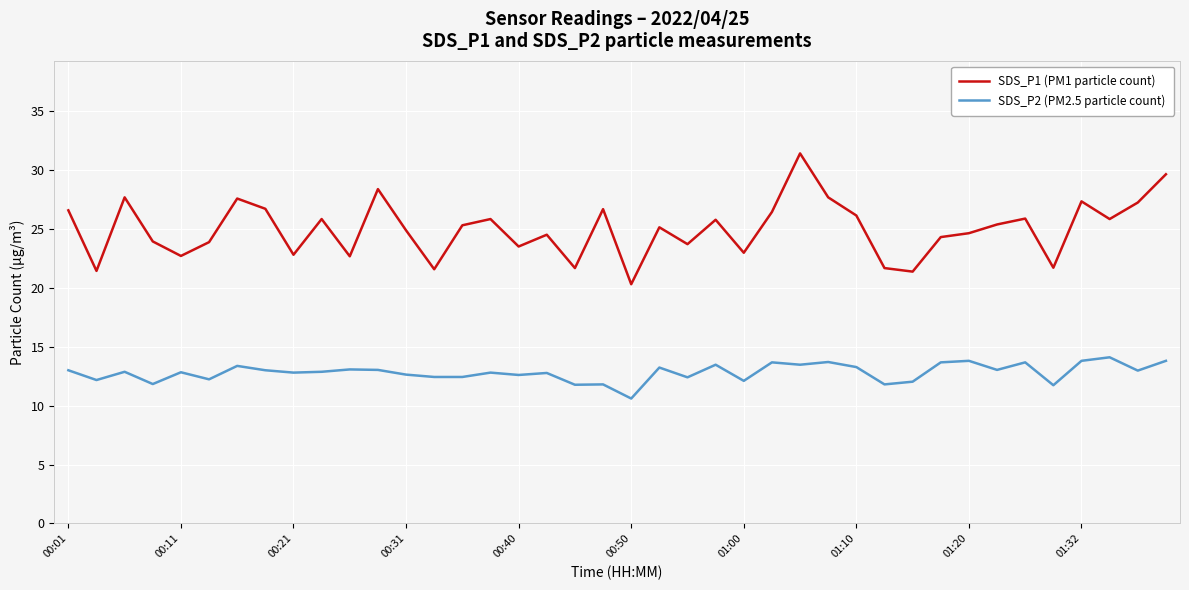

What is the difference between the maximum and minimum values in the SDS_P1 (PM1 particle count) series?

11.1